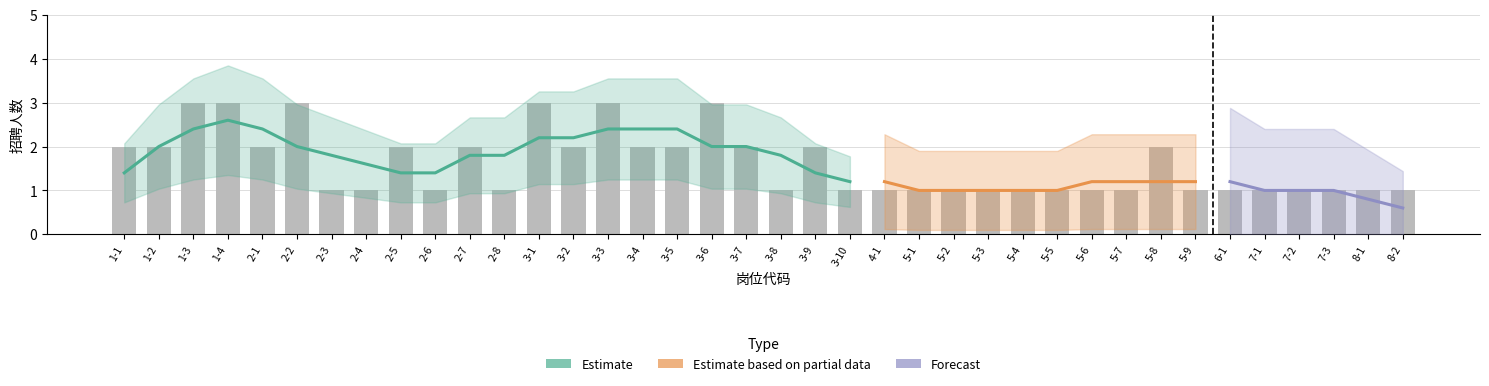

Reading left to right, list all the values displayed in this chart.

2	2	3	3	2	3	1	1	2	1	2	1	3	2	3	2	2	3	2	1	2	1	1	1	1	1	1	1	1	1	2	1	1	1	1	1	1	1